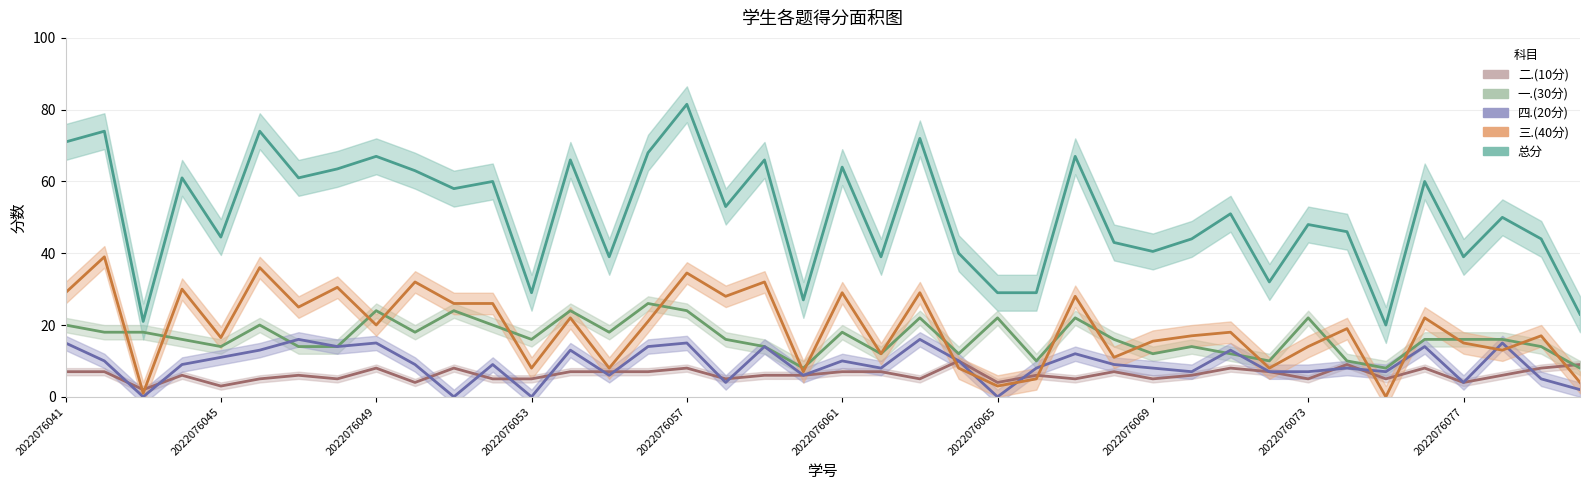

What is the sum of the 三.(40分) values at 2022076066 and 2022076062?

17.0